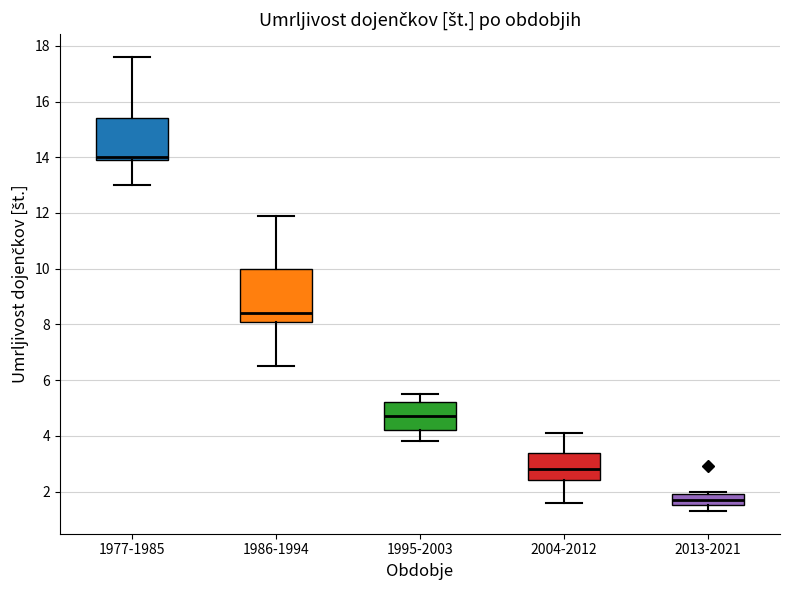

Reading left to right, transcribe this box plot: for each box, give where its median line is, the range the box spans, and where its two whiskers end, as read against the y-axis. The values are not printed on the chart, so give them approximately, as read against the axis.

1977-1985: median 14.0 (just above the box's lower edge), box 14.0 to 15.4, whiskers 13.0 to 17.6
1986-1994: median 8.4, box 8.2 to 10.0, whiskers 6.6 to 12.0
1995-2003: median 4.8, box 4.2 to 5.2, whiskers 3.8 to 5.6
2004-2012: median 2.8, box 2.4 to 3.4, whiskers 1.6 to 4.2
2013-2021: median 1.8, box 1.6 to 2.0, whiskers 1.4 to 2.0 (just above the box's upper edge)